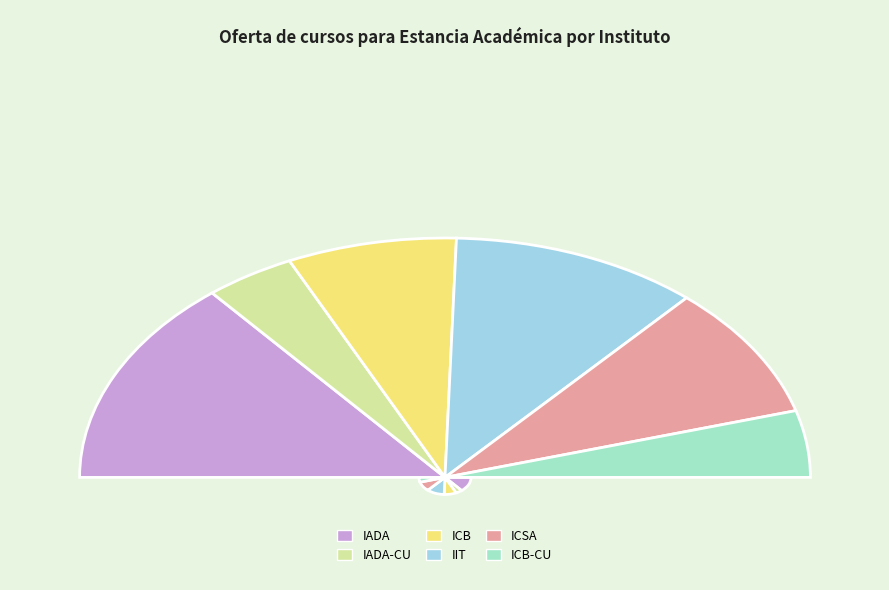

What portion of the pie excludes ICSA?

82.0%